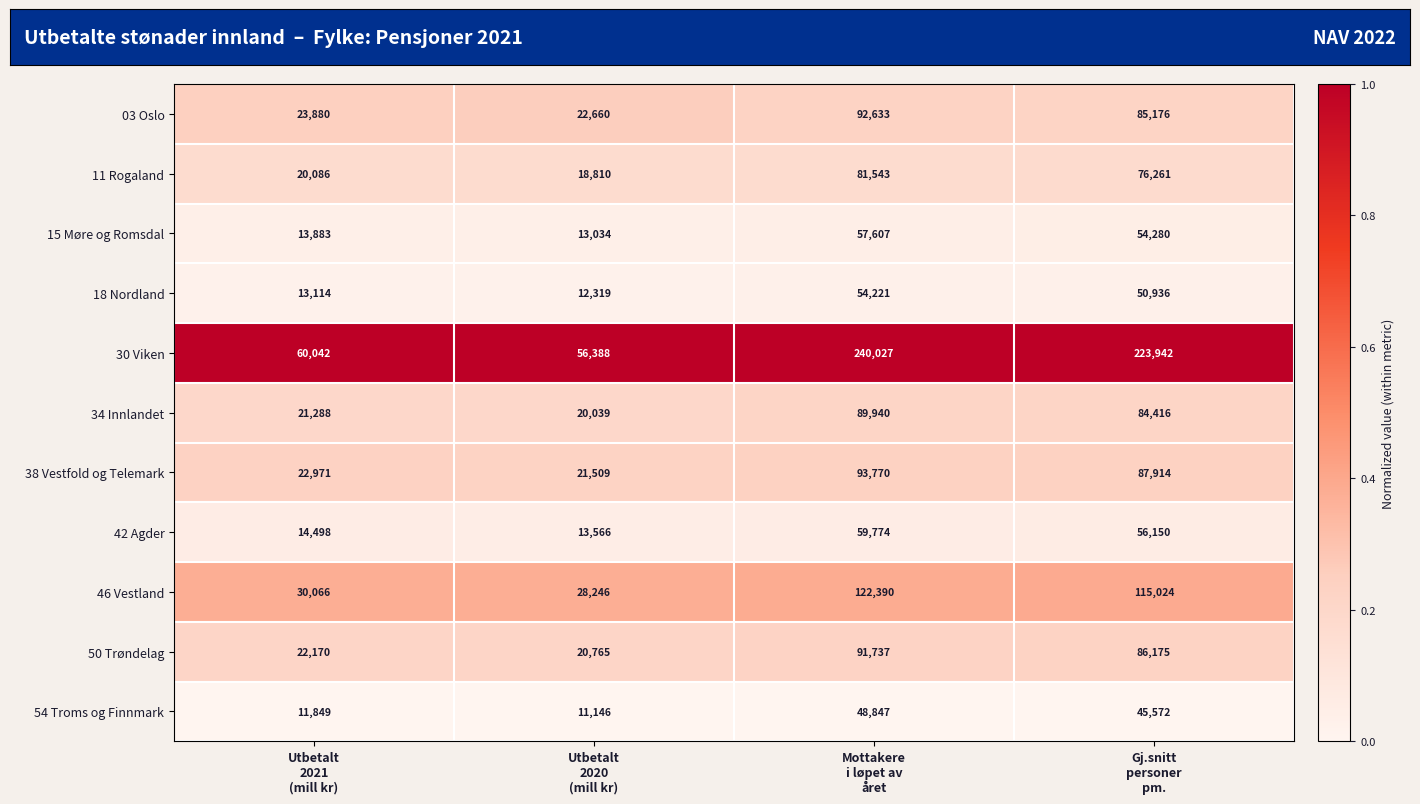

What is the maximum value shown in the chart?

240027